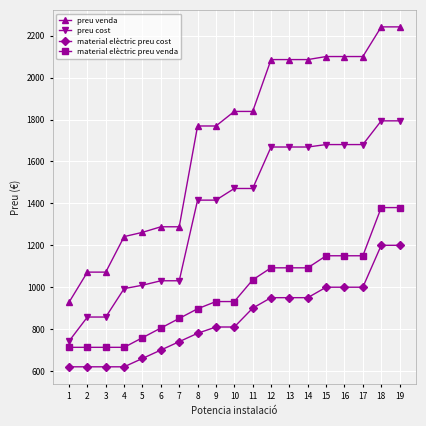

True or false: preu venda and preu cost cross at least once.

False